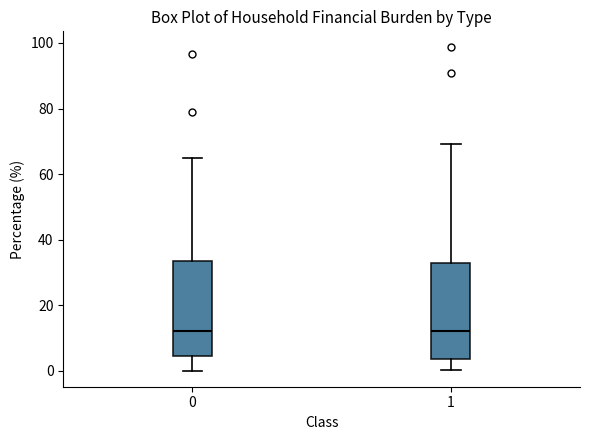

Reading left to right, transcribe this box plot: for each box, give where its median line is, the range the box spans, and where its two whiskers end, as read against the y-axis. The values are not printed on the chart, so give them approximately, as read against the axis.

0: median 12, box 4 to 34, whiskers 0 to 66
1: median 12, box 4 to 32, whiskers 0 to 70